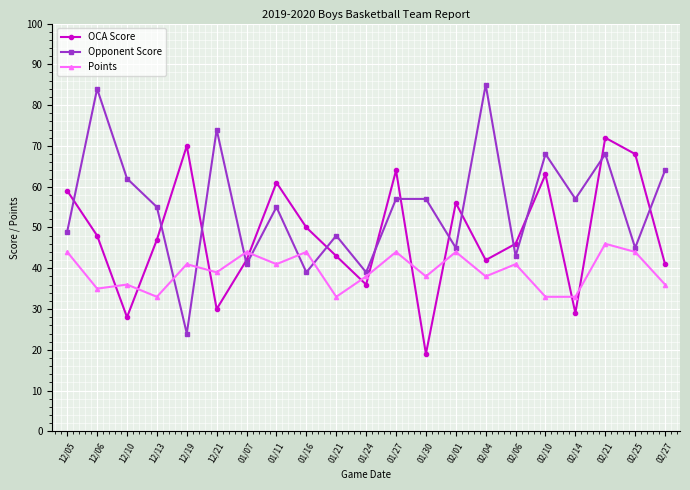

What is the greatest value displayed?

85